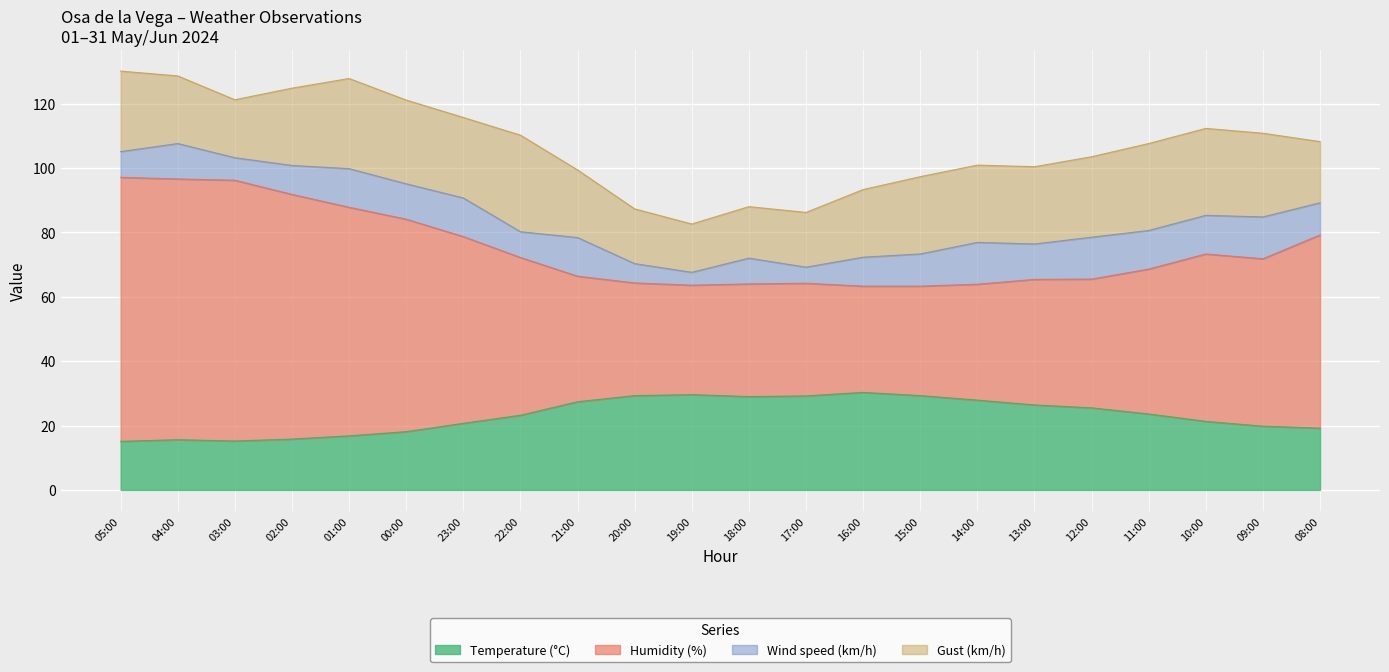

True or false: Humidity (%) has a value of 142.1 at 08:00.

False